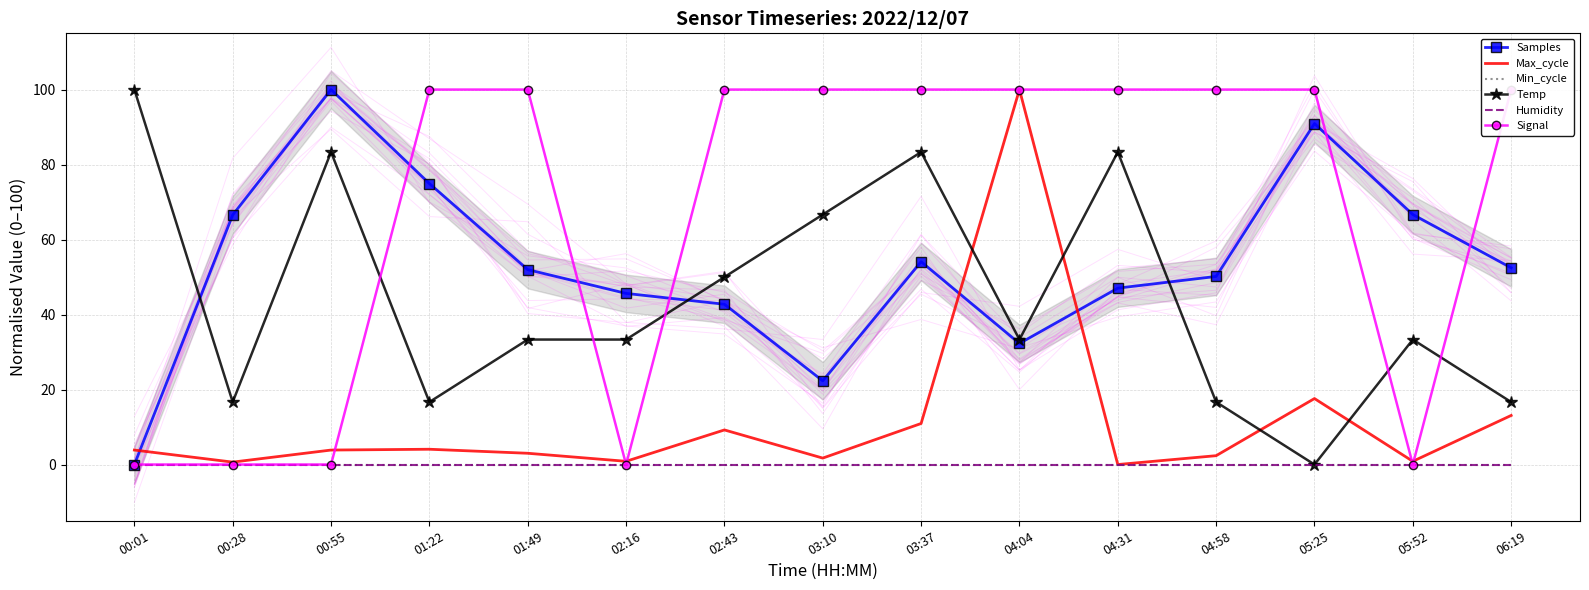

At which category is the sum across all series the highest?

04:04